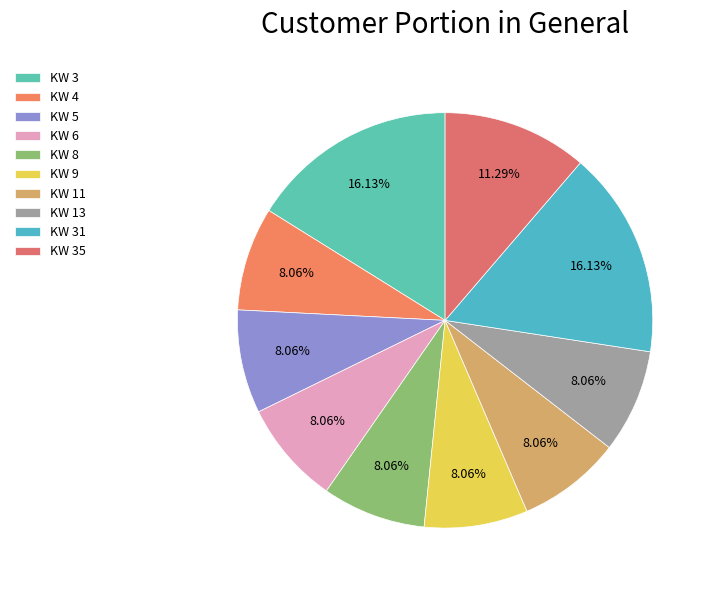

Which has a higher value, KW 31 or KW 9?

KW 31